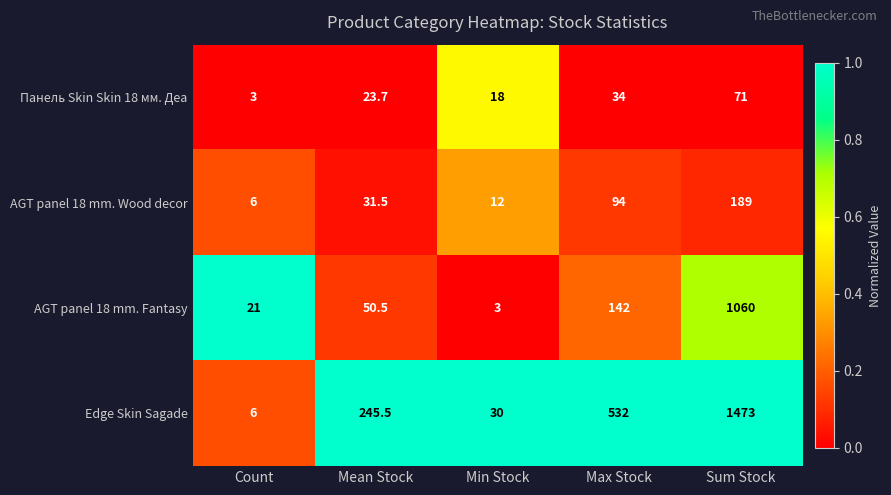

Which category has the highest value in the AGT panel 18 mm. Wood decor series?

Sum Stock